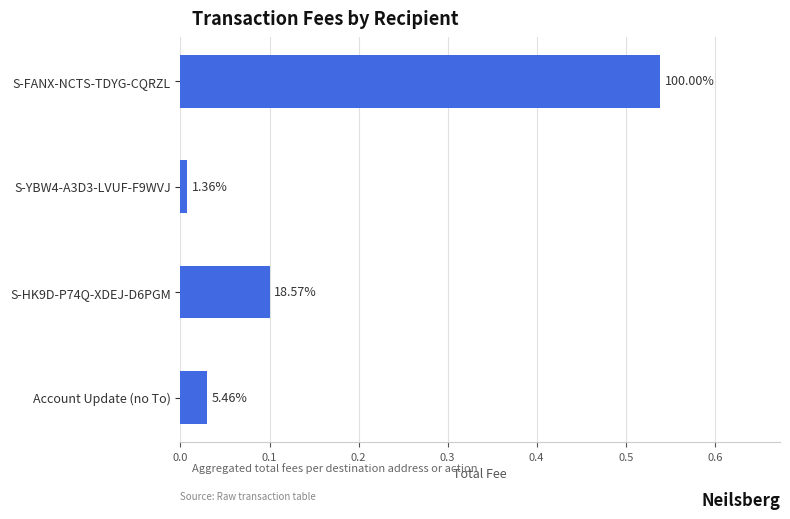

How many bars are there in total?

4